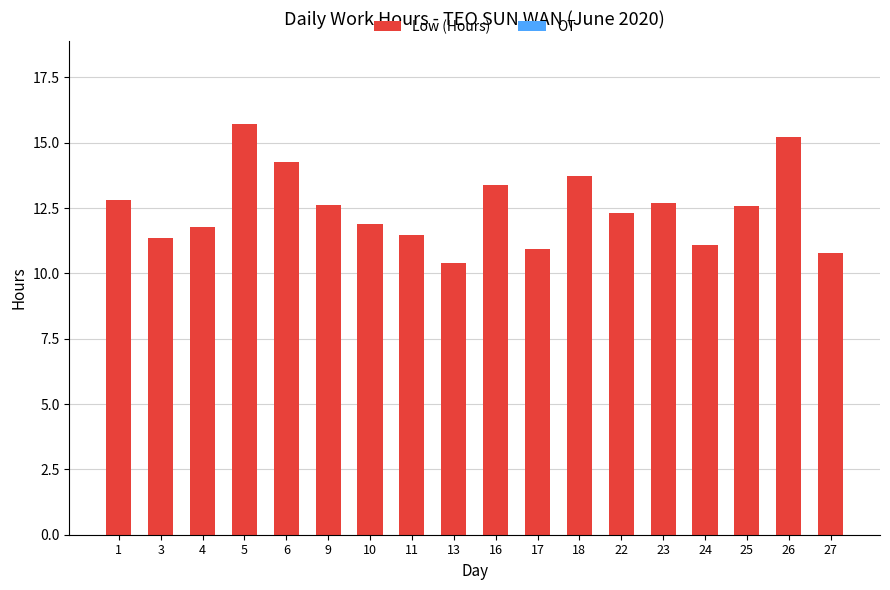

How many bars are there in total?

18